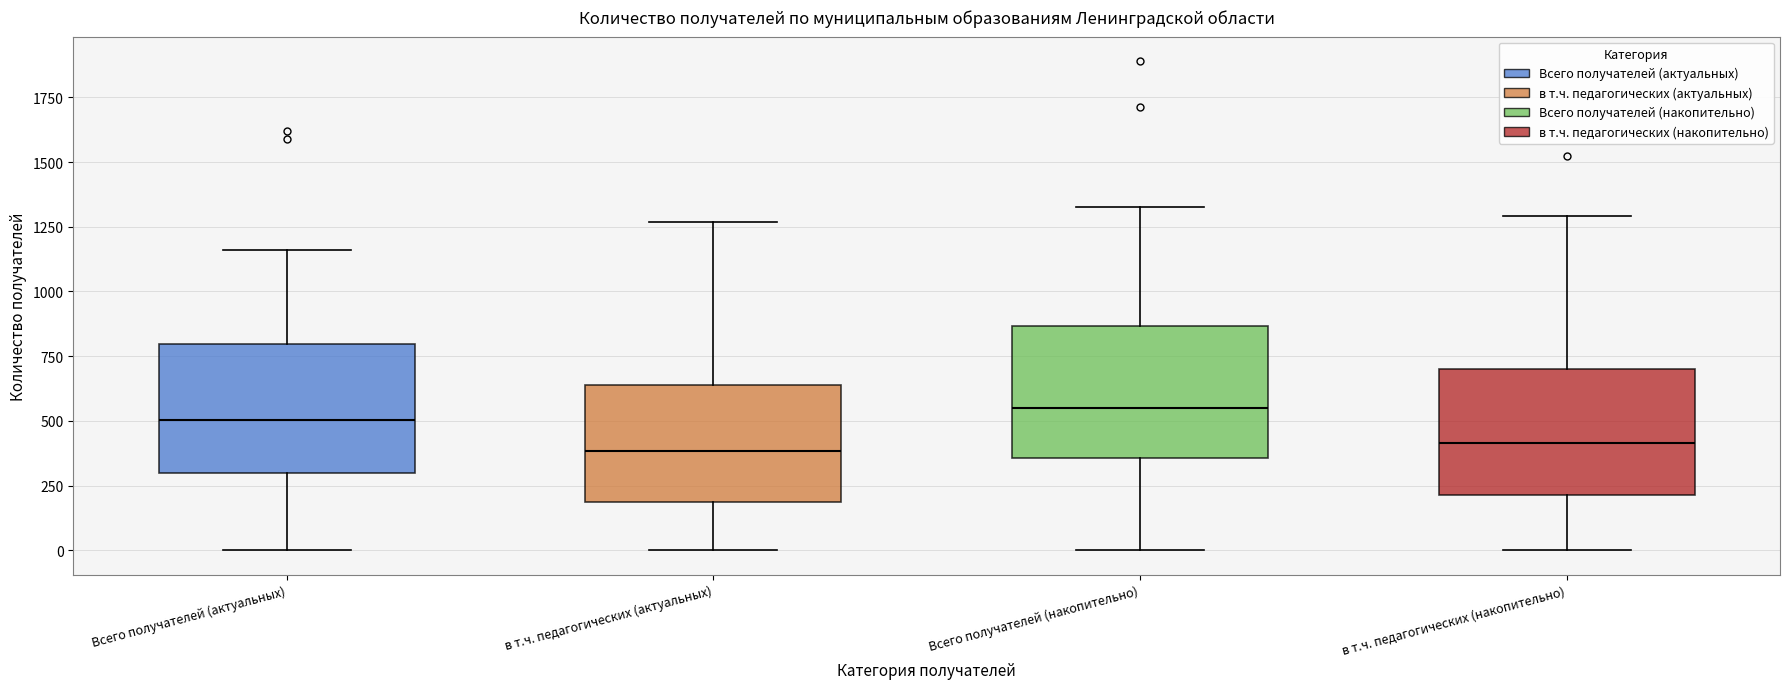

Where is the upper edge of the box for Всего получателей (актуальных) on the y-axis? The values are not printed on the chart, so give them approximately, as read against the axis.

800